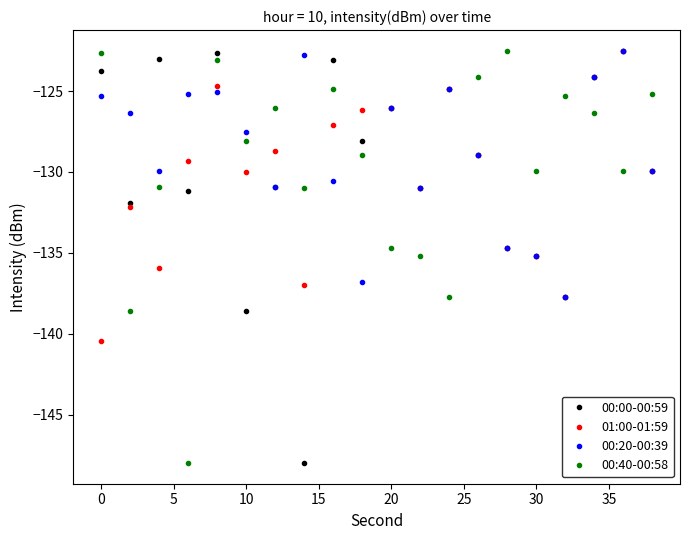

True or false: 01:00-01:59 has more than 2 points higher than both neighbors.

True